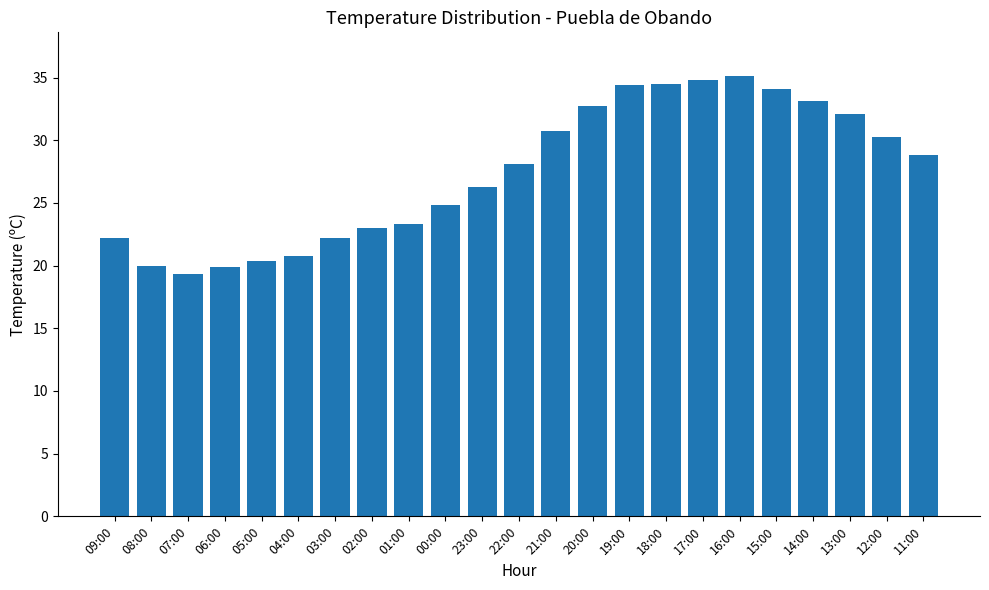

How many data points does each series have?

23